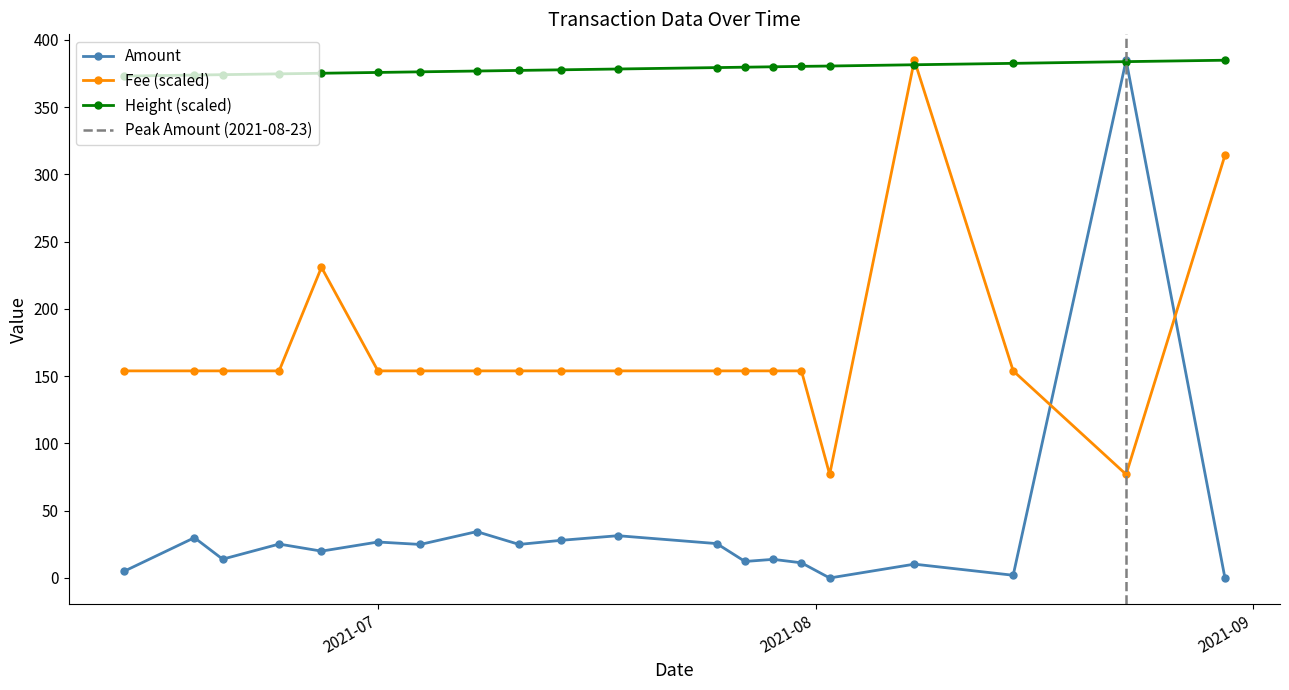

At which category is the sum across all series the highest?

2021-08-23